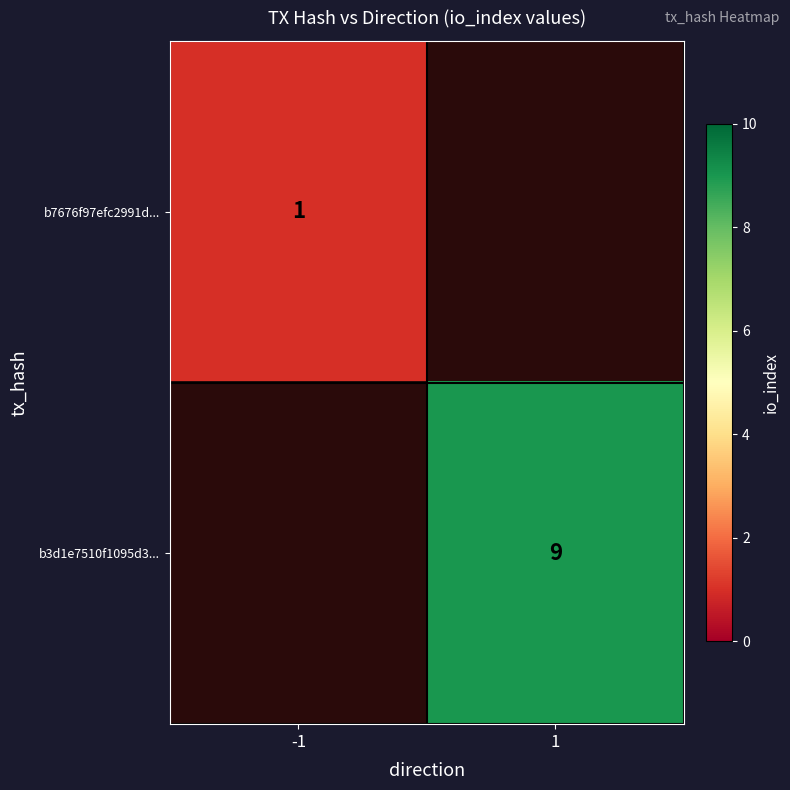

The b7676f97efc2991d... series shows 0 at -1. True or false?

False